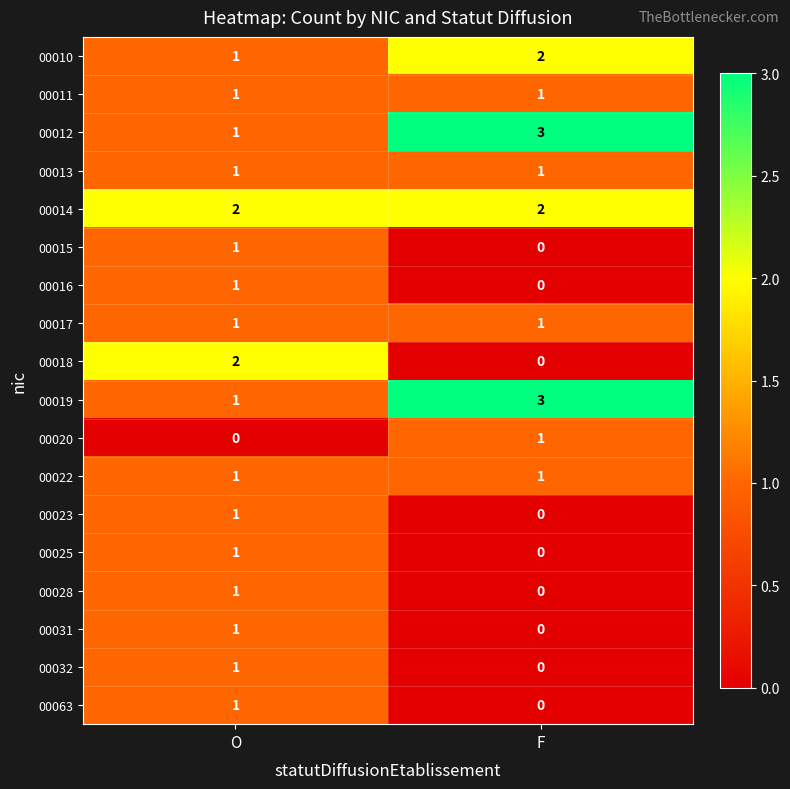

Which category has the highest value across all series?

F